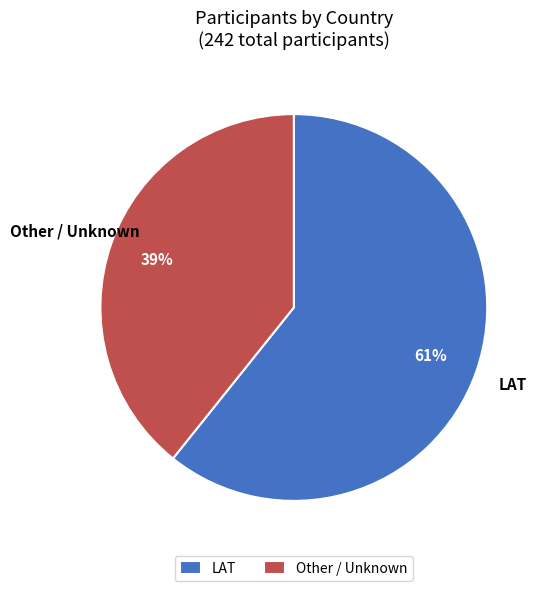

What is the smallest slice in the pie chart?

Other